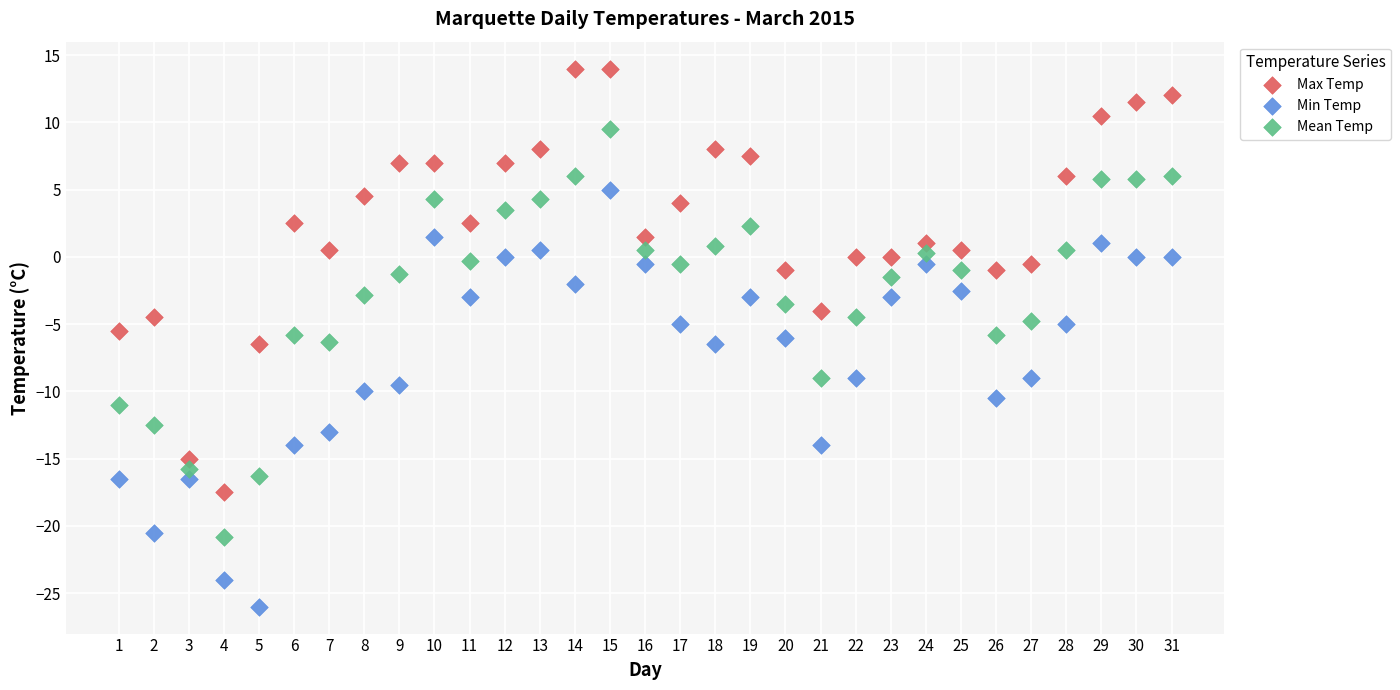

Across all data points, what is the range of X values (max minus min)?

30.0